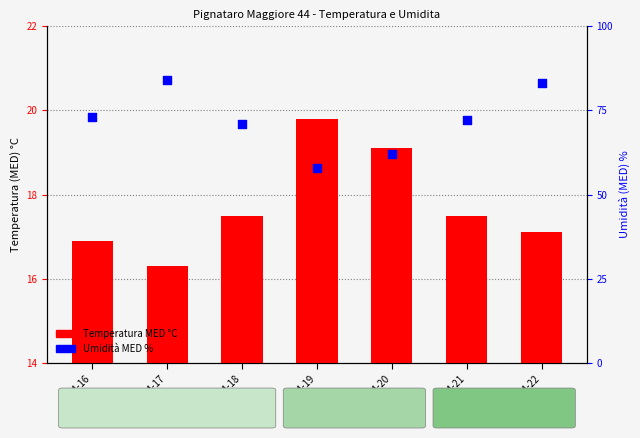

At how many categories does at least one series exceed 52?

7